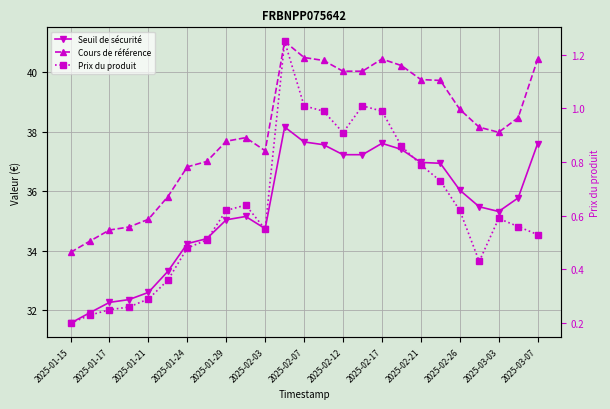

What is the value of the Cours de référence point at the 1st from the left?

34.0